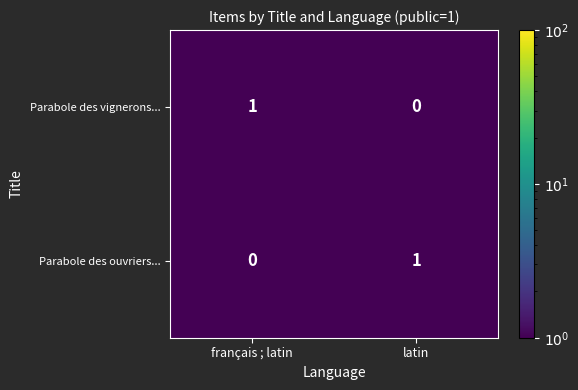

Rank the categories by Parabole des vignerons... value from highest to lowest.

français ; latin, latin